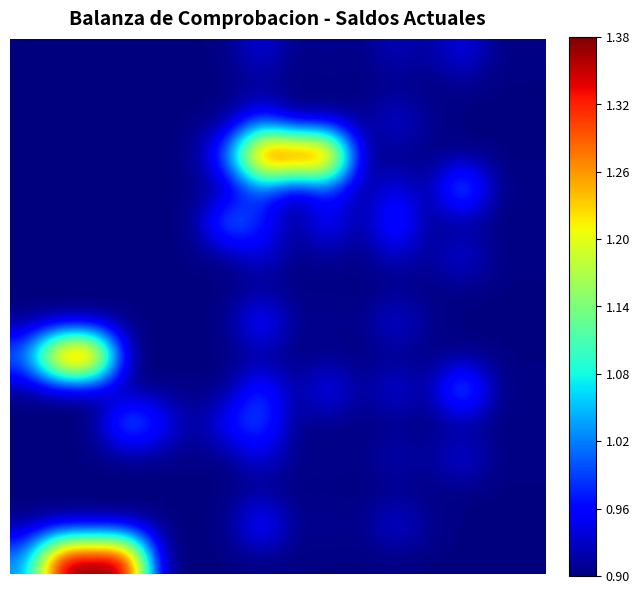

At which category is the sum across all series the highest?

7